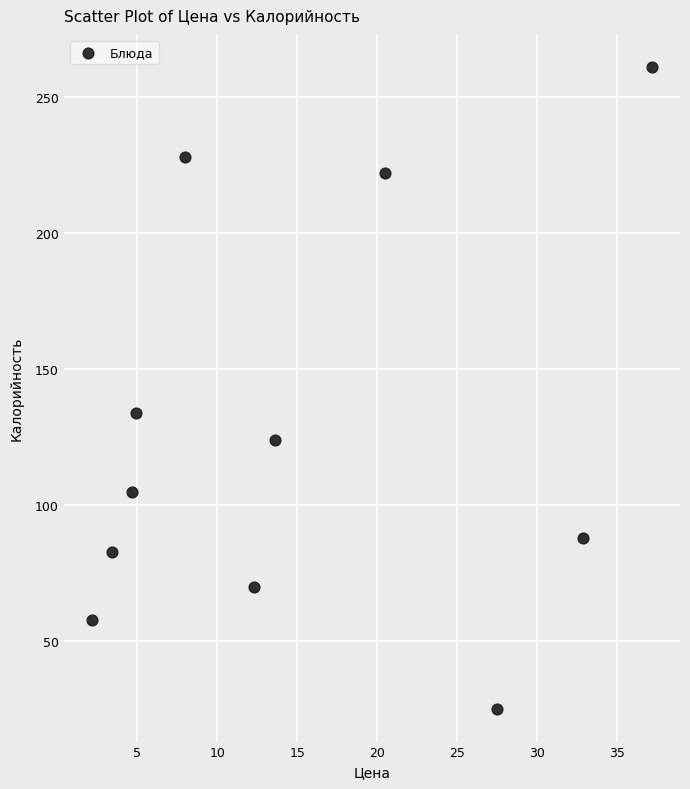

What is the range of Y values (max minus min)?

236